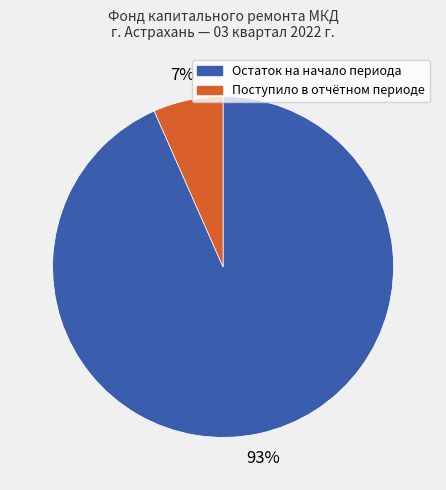

Which slice is the largest?

Остаток на начало периода